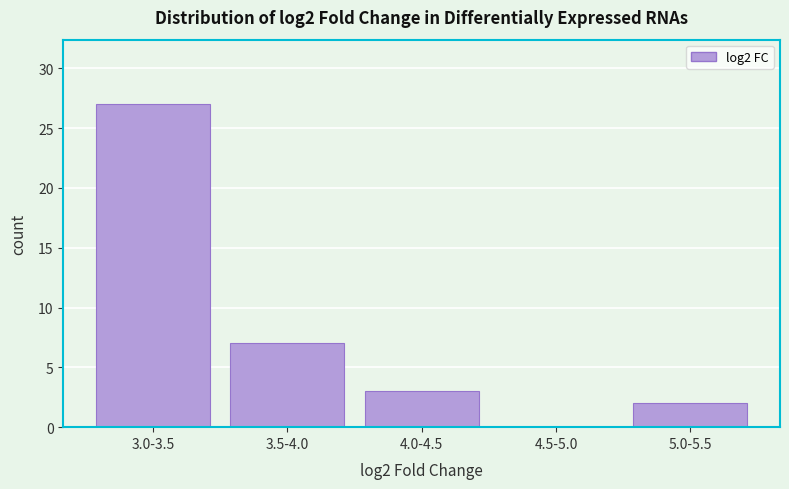

Reading left to right, extract all data points from this chart.

3.0-3.5=27	3.5-4.0=7	4.0-4.5=3	4.5-5.0=0	5.0-5.5=2